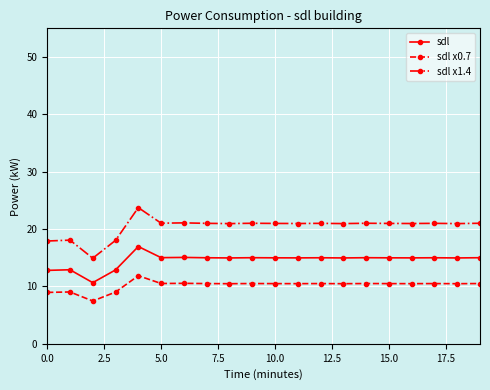

What is the difference between the maximum and second lowest values in the sdl x0.7 series?

2.9